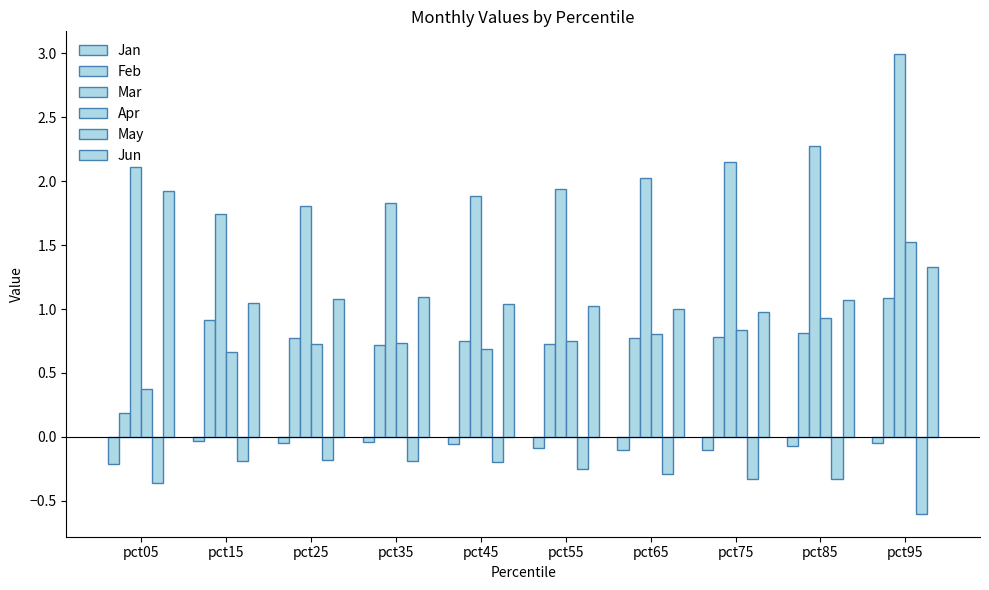

What value does the Apr series have at pct45?

0.7